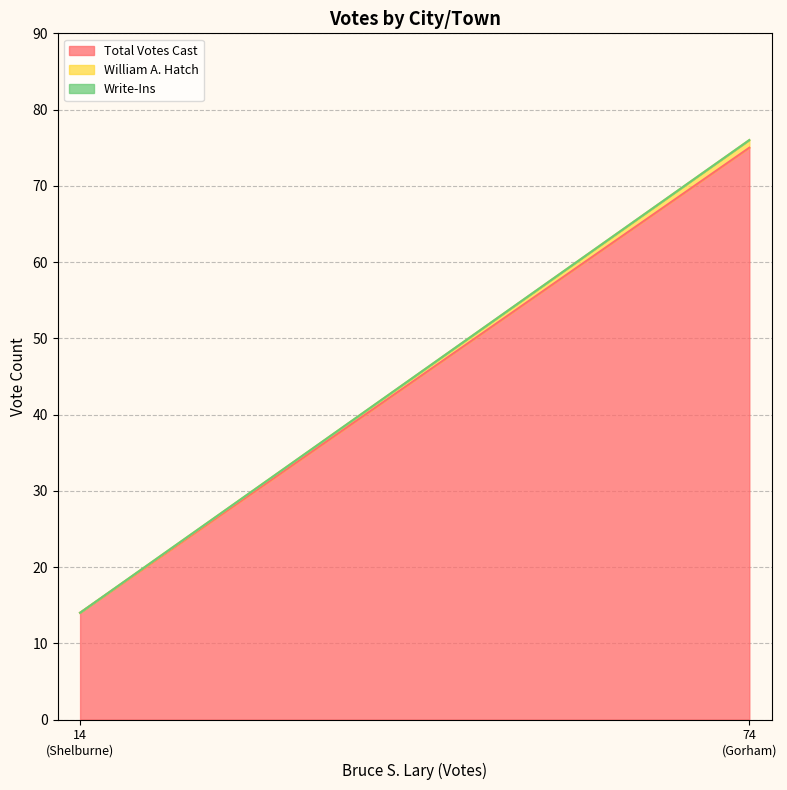

Which series has the largest total across all categories?

Total Votes Cast